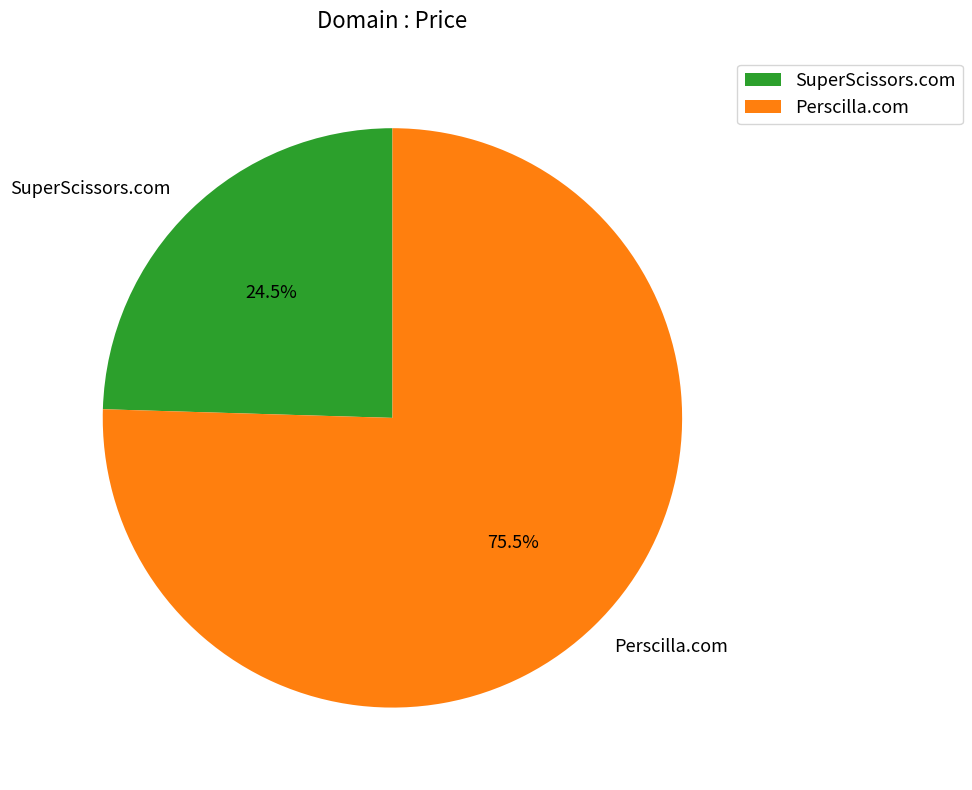

Which slice is the largest?

Perscilla.com